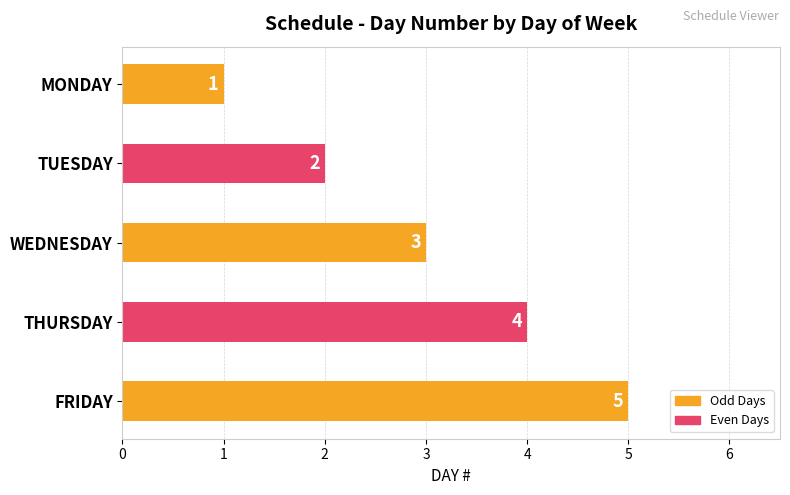

What is the smallest value displayed?

1